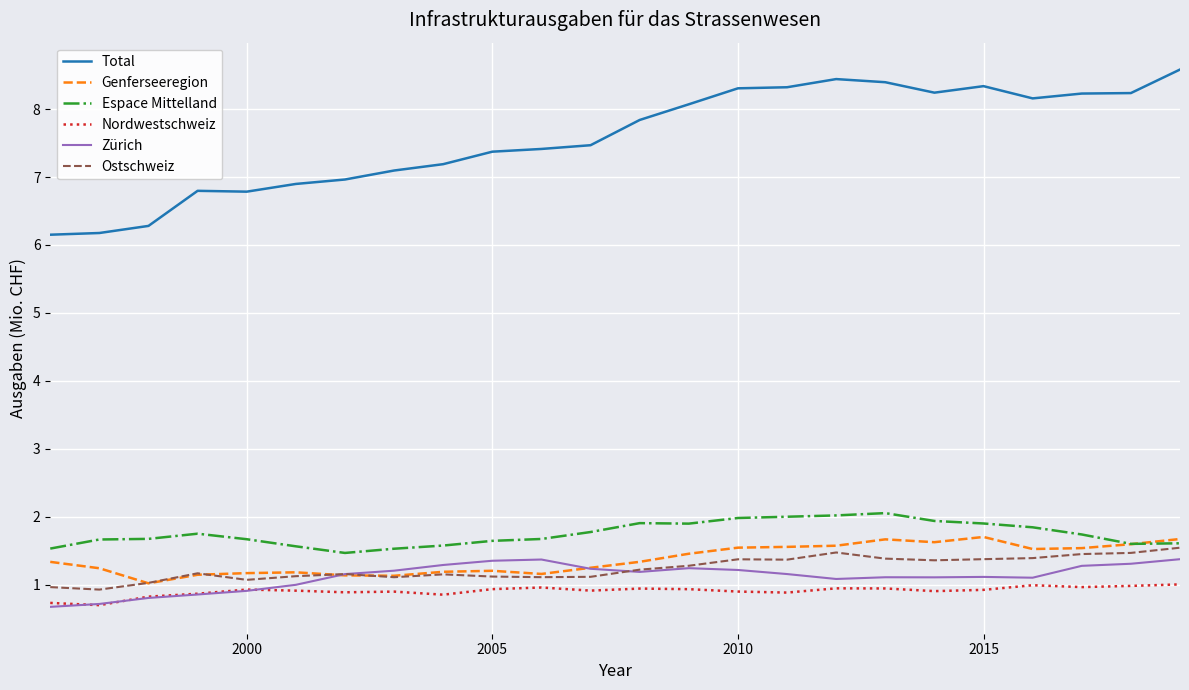

List the series in order of their peak value, lowest first.

Nordwestschweiz, Zürich, Ostschweiz, Genferseeregion, Espace Mittelland, Total